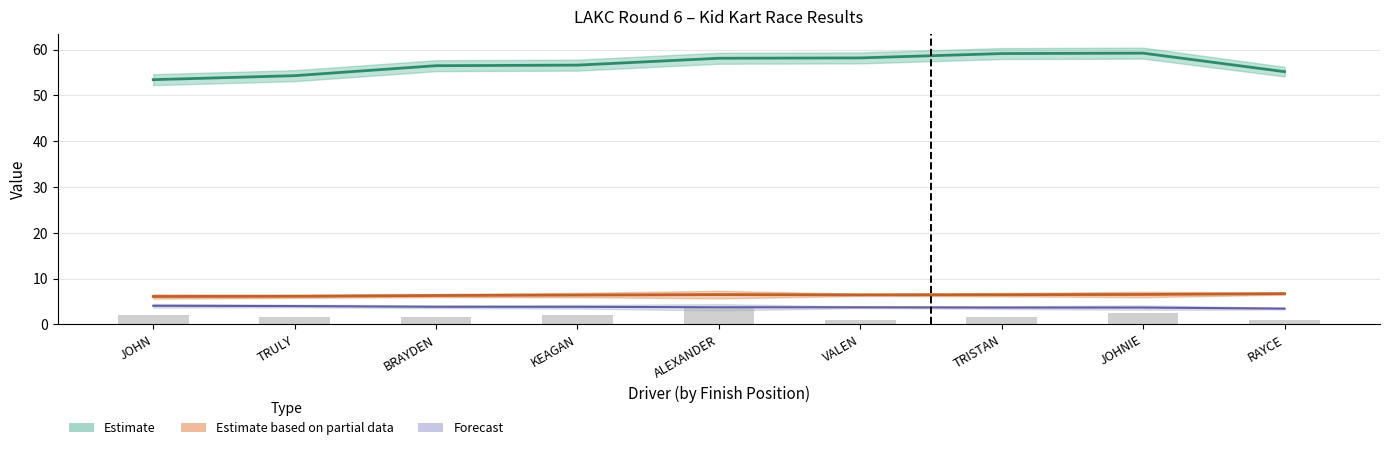

Reading left to right, list all the values displayed in this chart.

Total Time: 53.4	54.3	56.5	56.6	58.1	58.2	59.2	59.2	55.2
Best Lap time: 6.1	6.1	6.3	6.4	6.5	6.4	6.5	6.5	6.7
Best Lap: 2.0	1.5	1.5	2.0	3.5	1.0	1.5	2.5	1.0
Average Speed: 4.0	4.0	3.8	3.8	3.7	3.7	3.7	3.6	3.4